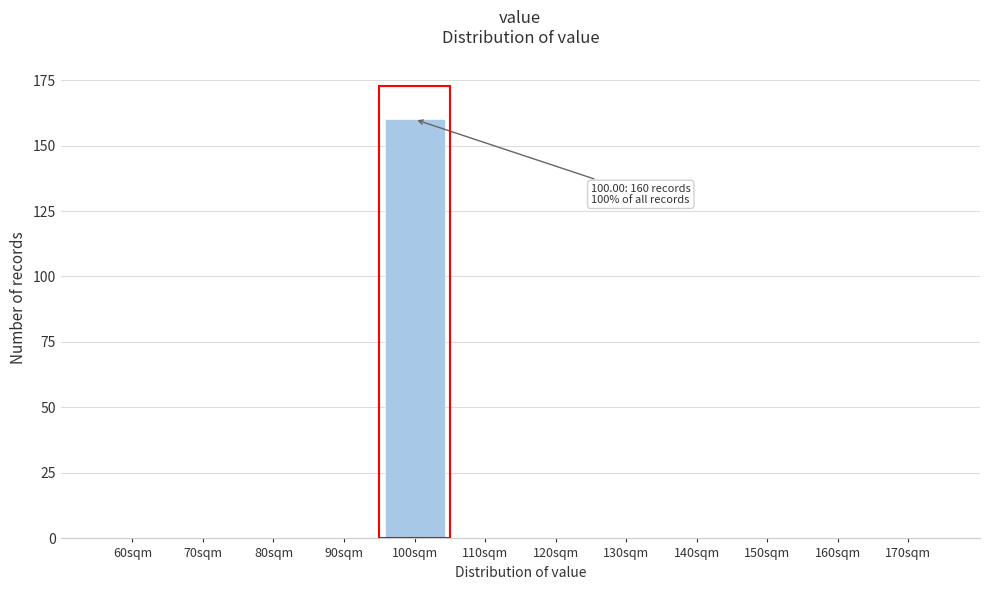

Reading left to right, extract all data points from this chart.

60sqm=0	70sqm=0	80sqm=0	90sqm=0	100sqm=160	110sqm=0	120sqm=0	130sqm=0	140sqm=0	150sqm=0	160sqm=0	170sqm=0